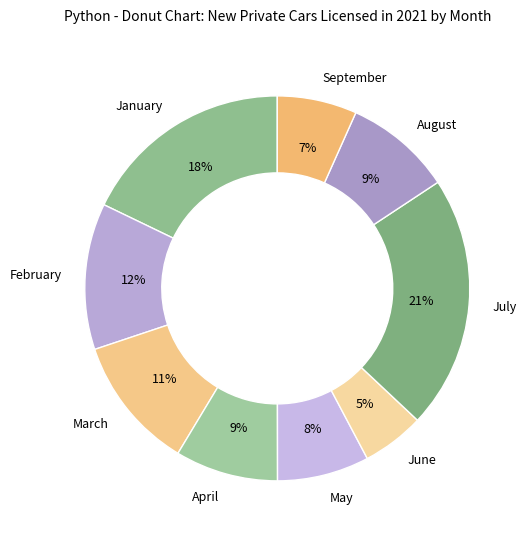

To the nearest percent, what is the difference between the largest and smallest slice percentages?

16%